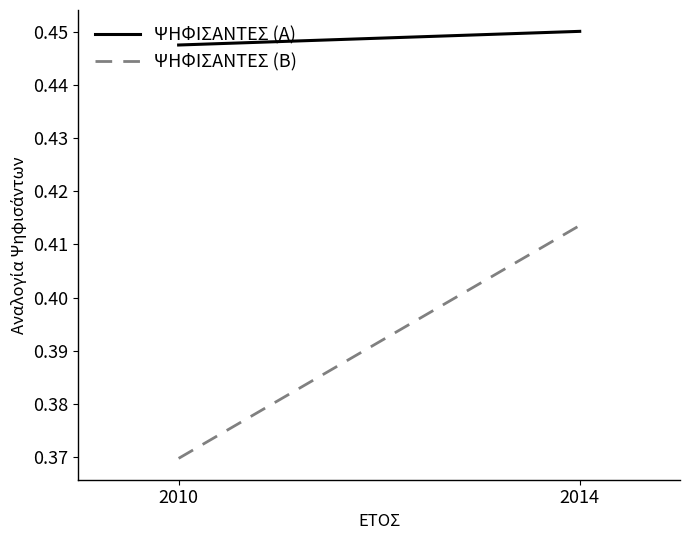

Is it true that ΨΗΦΙΣΑΝΤΕΣ (Β) equals 0.7 at 2010?

False